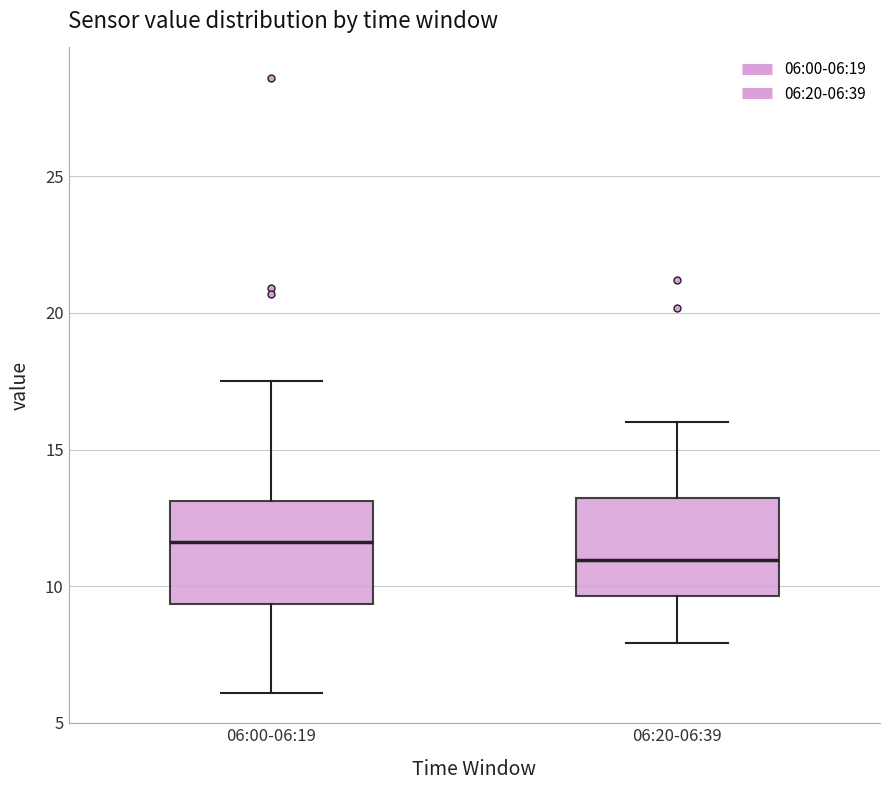

Reading left to right, read every box against the y-axis: the position of its median line, the range the box covers, and the ends of its whiskers. The values are not printed on the chart, so give them approximately, as read against the axis.

06:00-06:19: median 11.5, box 9.5 to 13.0, whiskers 6.0 to 17.5
06:20-06:39: median 11.0, box 9.5 to 13.0, whiskers 8.0 to 16.0